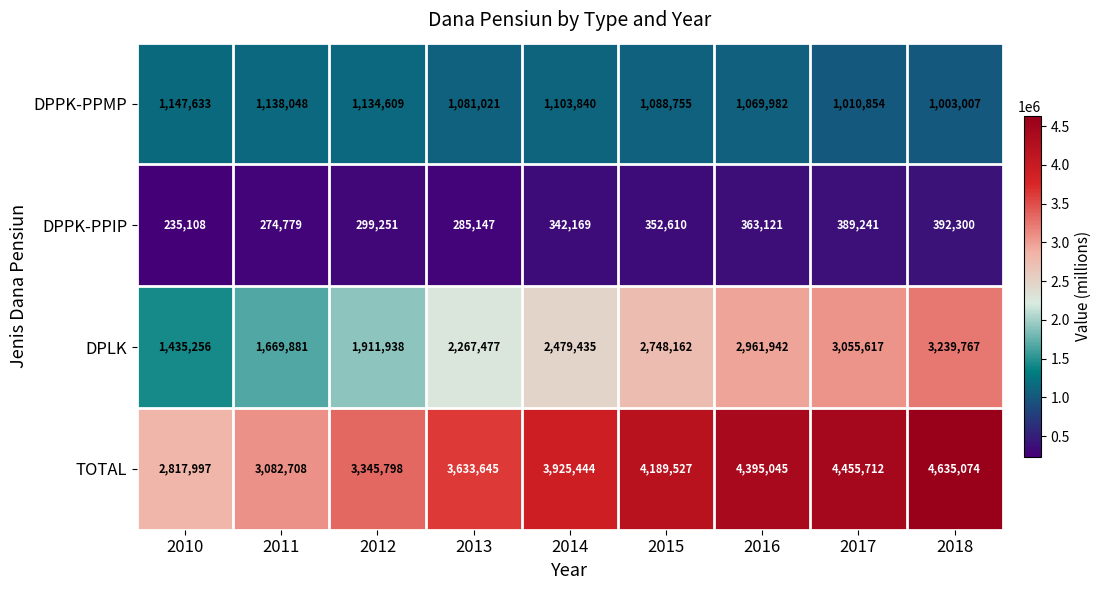

How many distinct data groups are displayed?

4